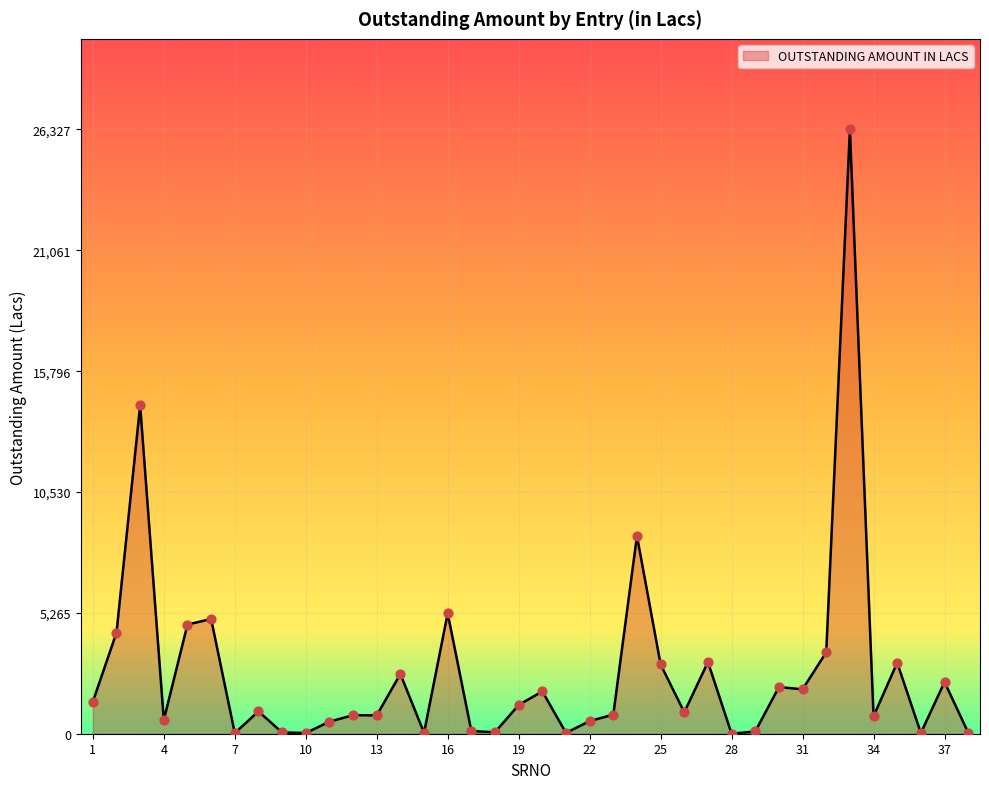

What is the difference between the maximum and minimum values?

26327